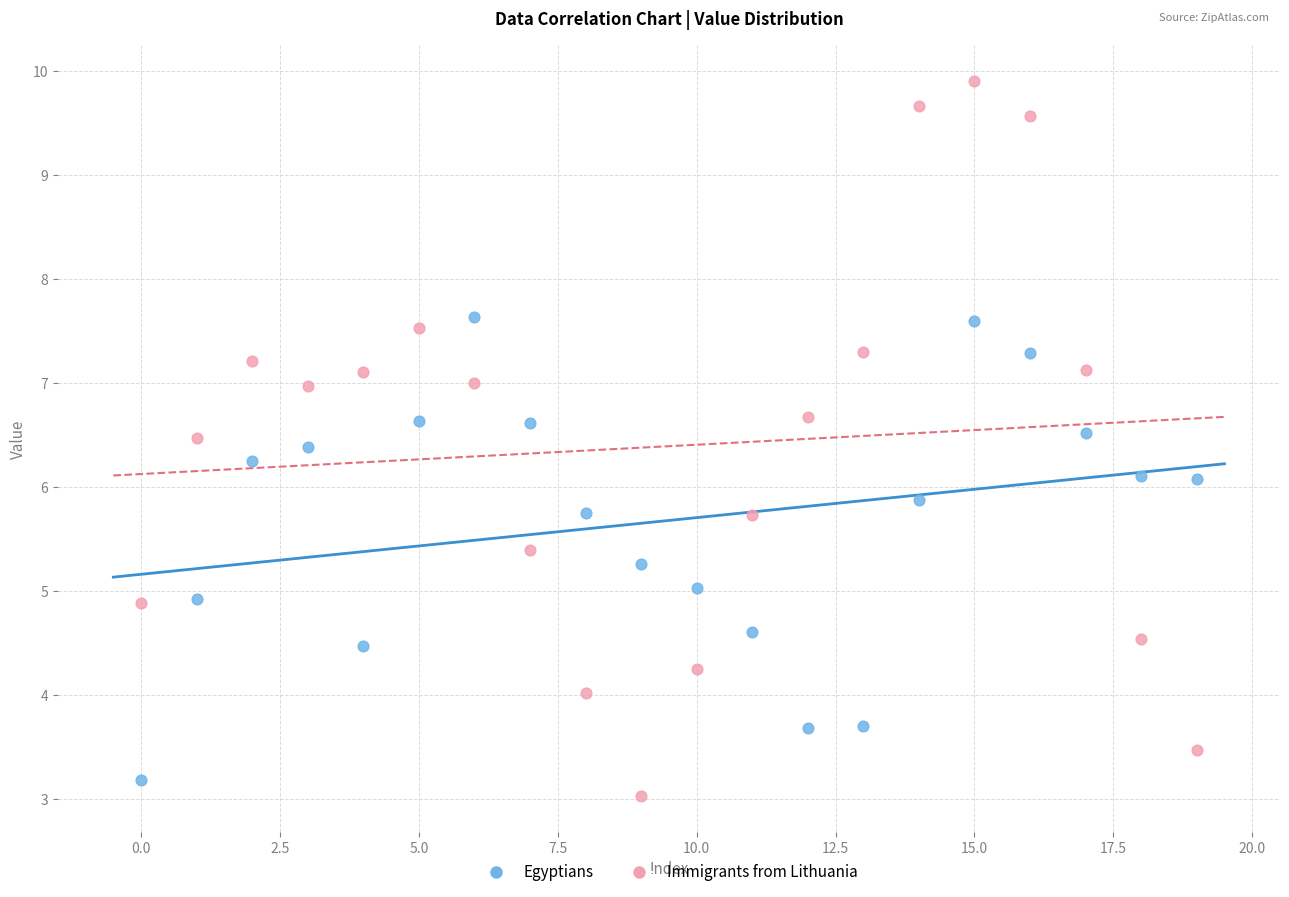

Across all data points, what is the range of Y values (max minus min)?

6.9